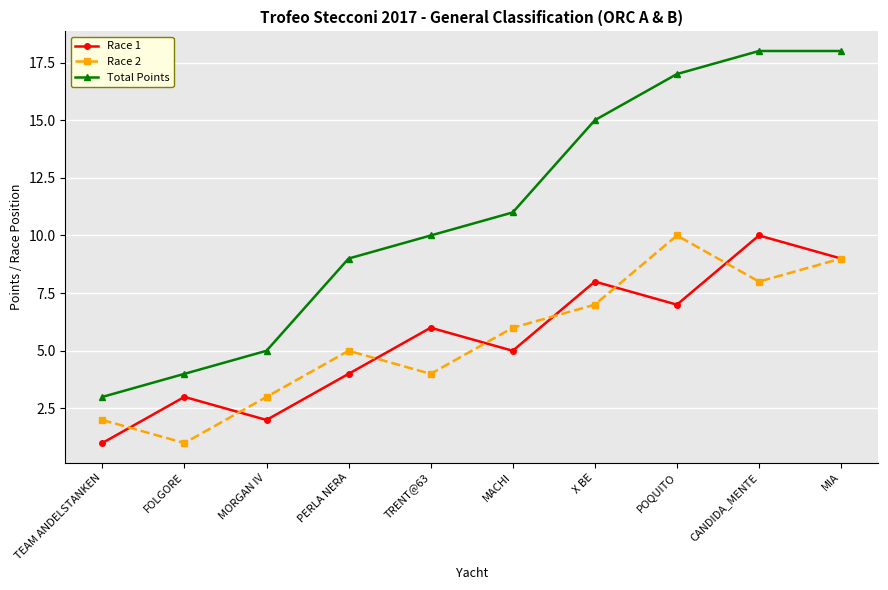

What is the label of the 3rd point from the left?

MORGAN IV